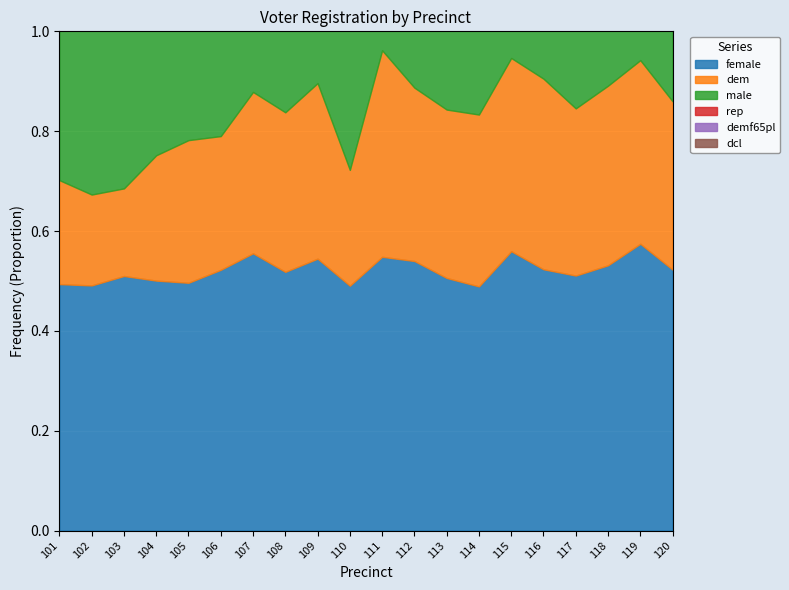

What is the average value of the rep series?

355